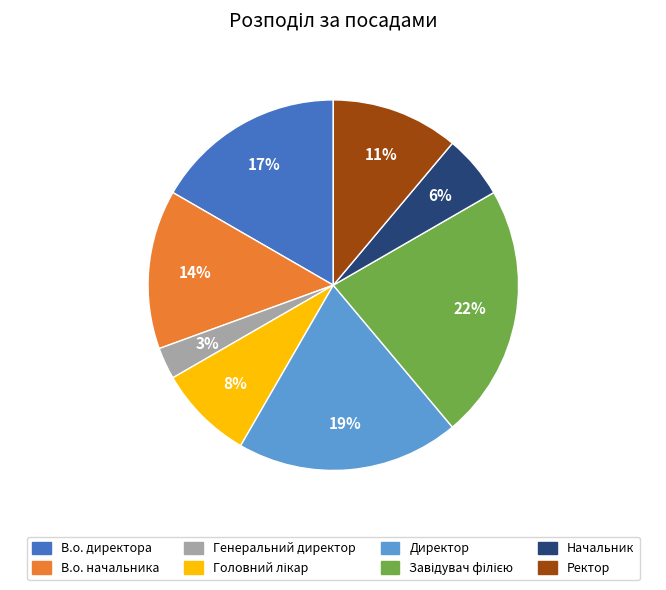

Do Генеральний директор and Директор together represent more than half of the pie?

No